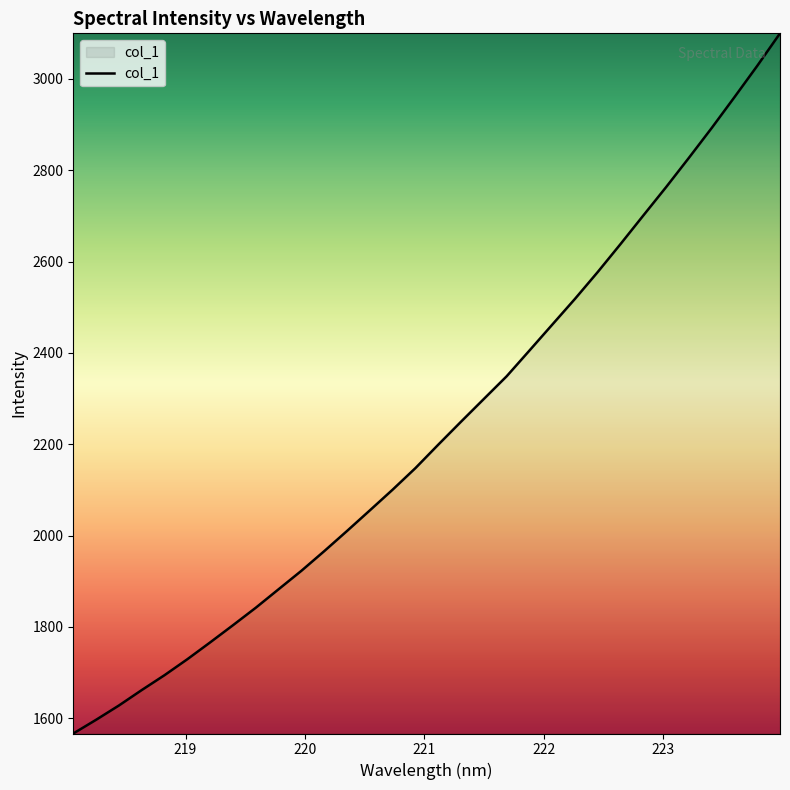

What is the minimum value shown in the chart?

1566.8